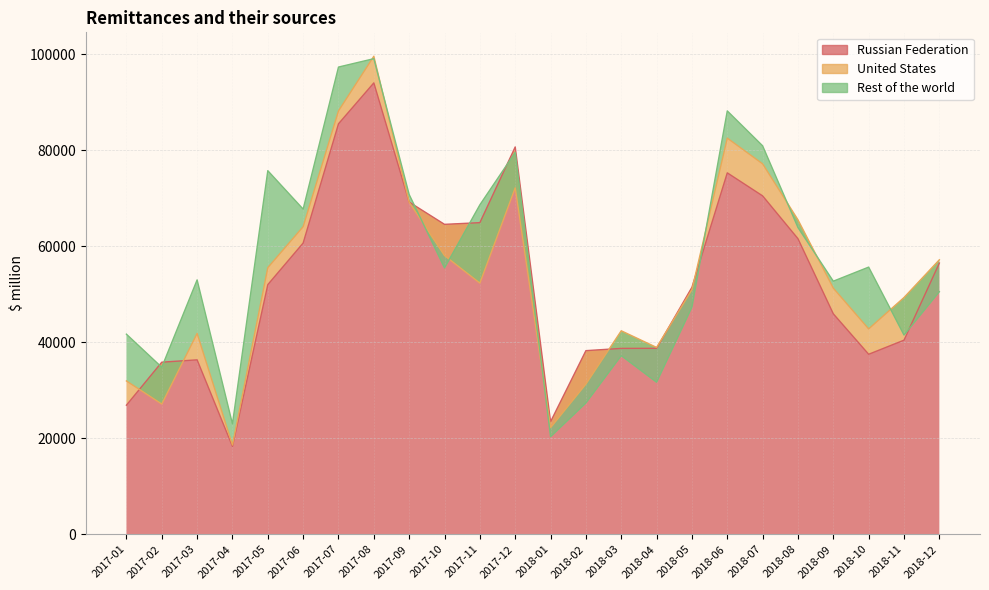

Count the number of data series in this chart.

3